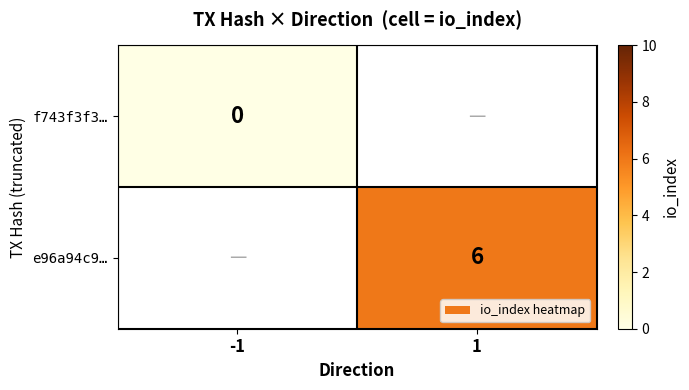

Is it true that e96a94c9… equals 6 at 1?

True